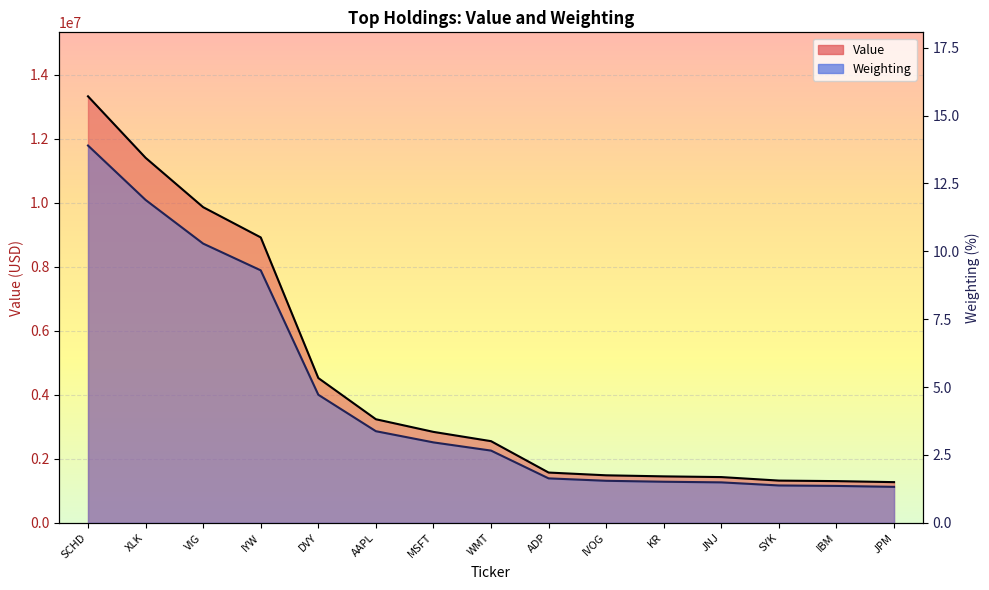

At which category is the sum across all series the highest?

SCHD